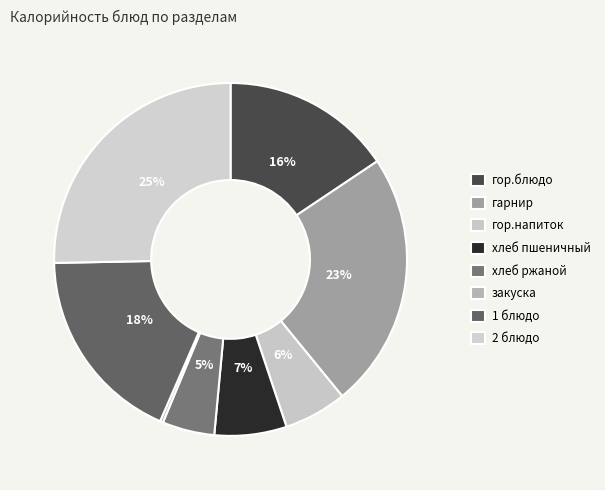

Rank the categories by value from lowest to highest.

закуска, хлеб ржаной, гор.напиток, хлеб пшеничный, гор.блюдо, 1 блюдо, гарнир, 2 блюдо